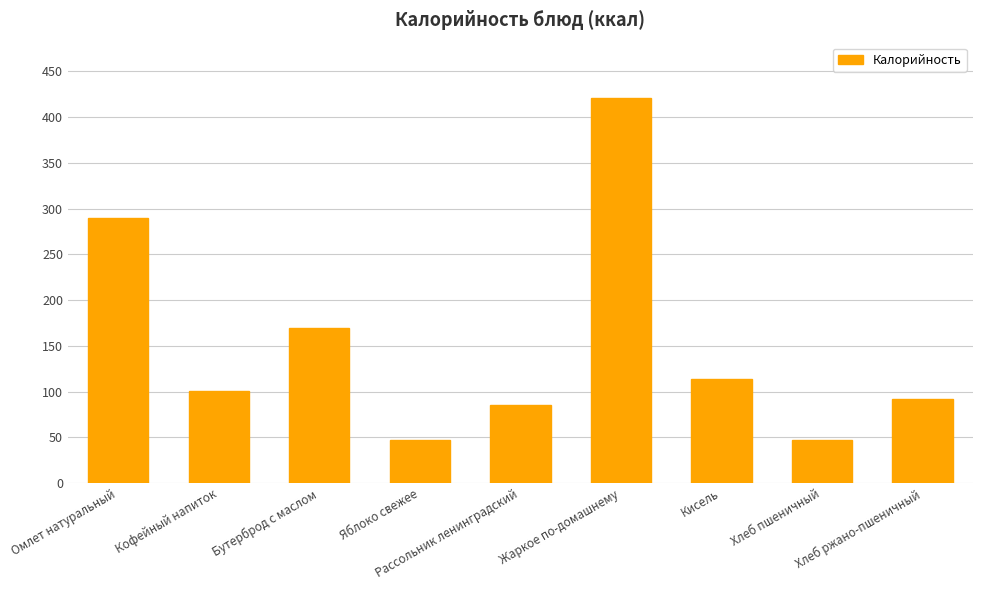

What is the average value?

151.9